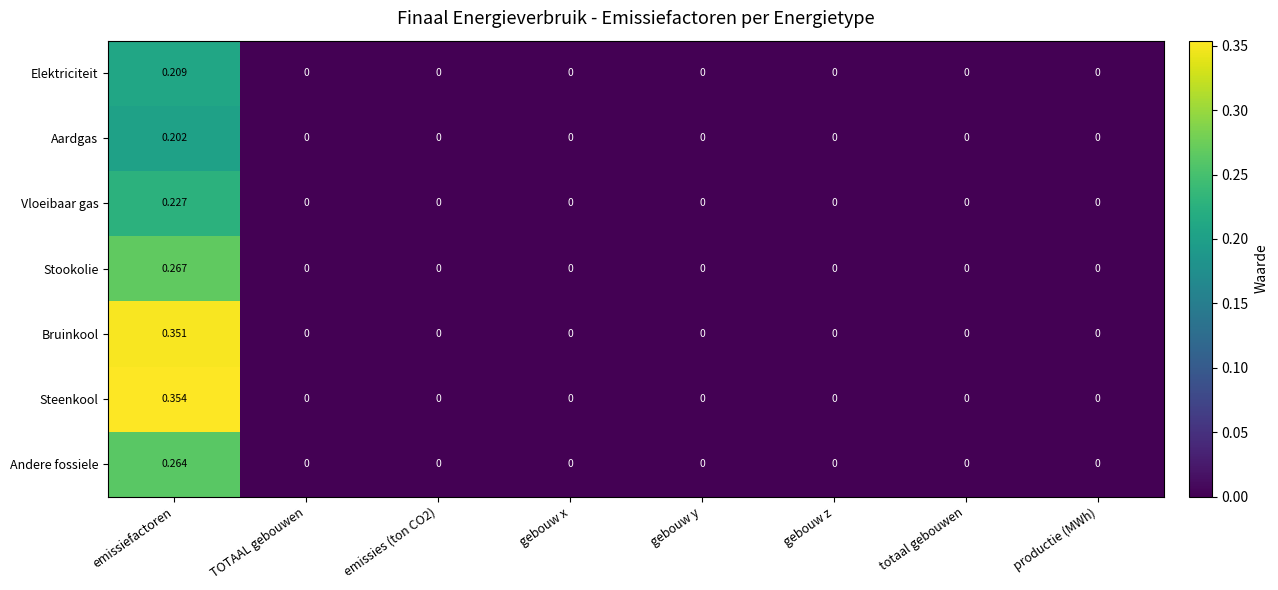

Rank the series by their maximum value, from highest to lowest.

Steenkool, Bruinkool, Stookolie, Andere fossiele, Vloeibaar gas, Elektriciteit, Aardgas